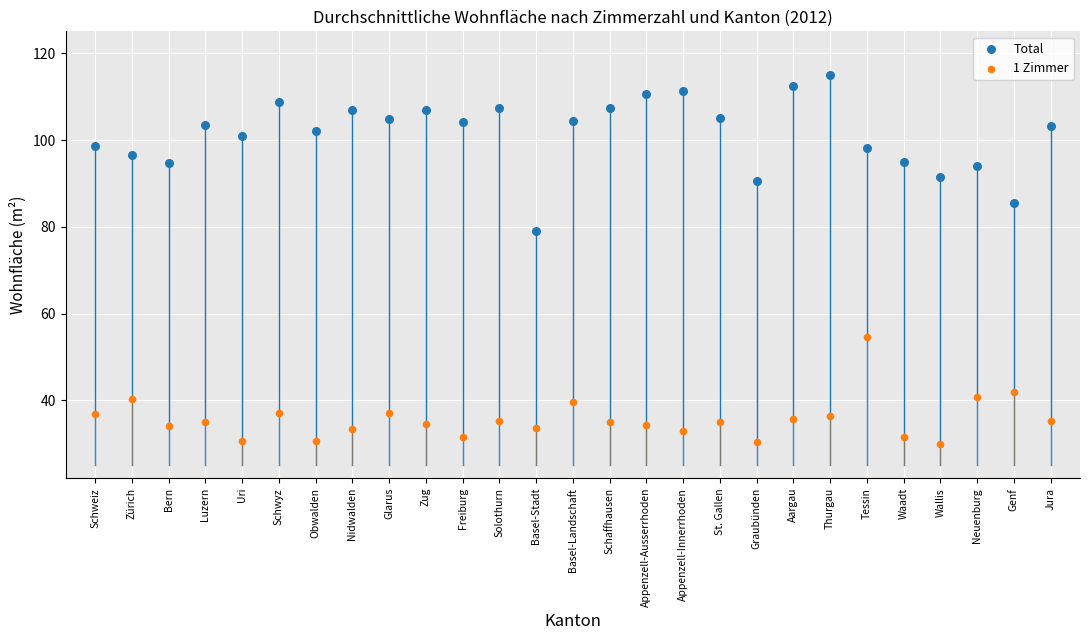

Which series contains the lowest Y value?

1 Zimmer